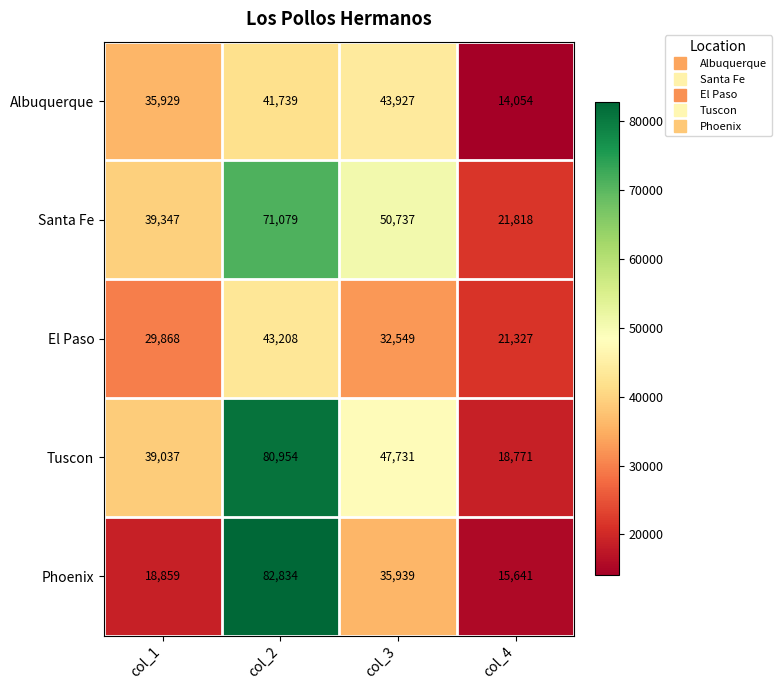

How many series are shown in this chart?

5